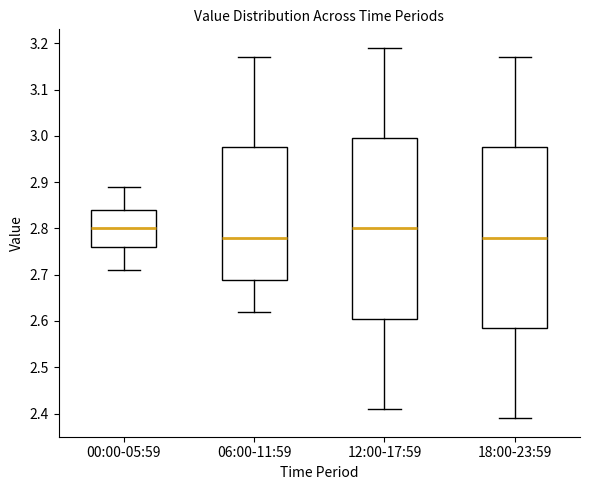

Reading left to right, read every box against the y-axis: the position of its median line, the range the box covers, and the ends of its whiskers. The values are not printed on the chart, so give them approximately, as read against the axis.

00:00-05:59: median 2.80, box 2.76 to 2.84, whiskers 2.71 to 2.89
06:00-11:59: median 2.78, box 2.69 to 2.98, whiskers 2.62 to 3.17
12:00-17:59: median 2.80, box 2.61 to 3.00, whiskers 2.41 to 3.19
18:00-23:59: median 2.78, box 2.59 to 2.98, whiskers 2.39 to 3.17